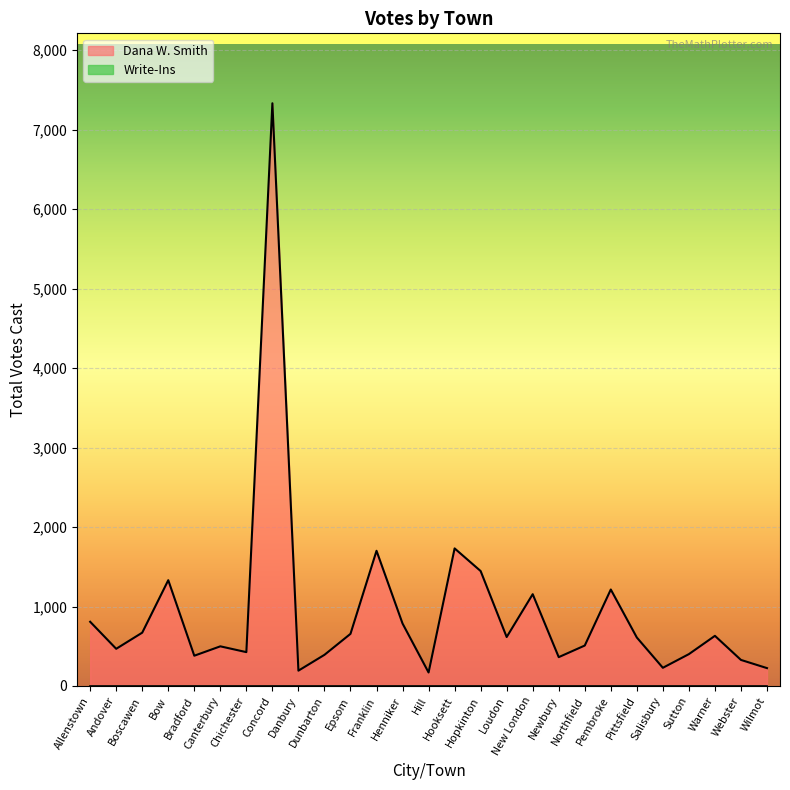

What is the label of the 1st point from the left?

Allenstown